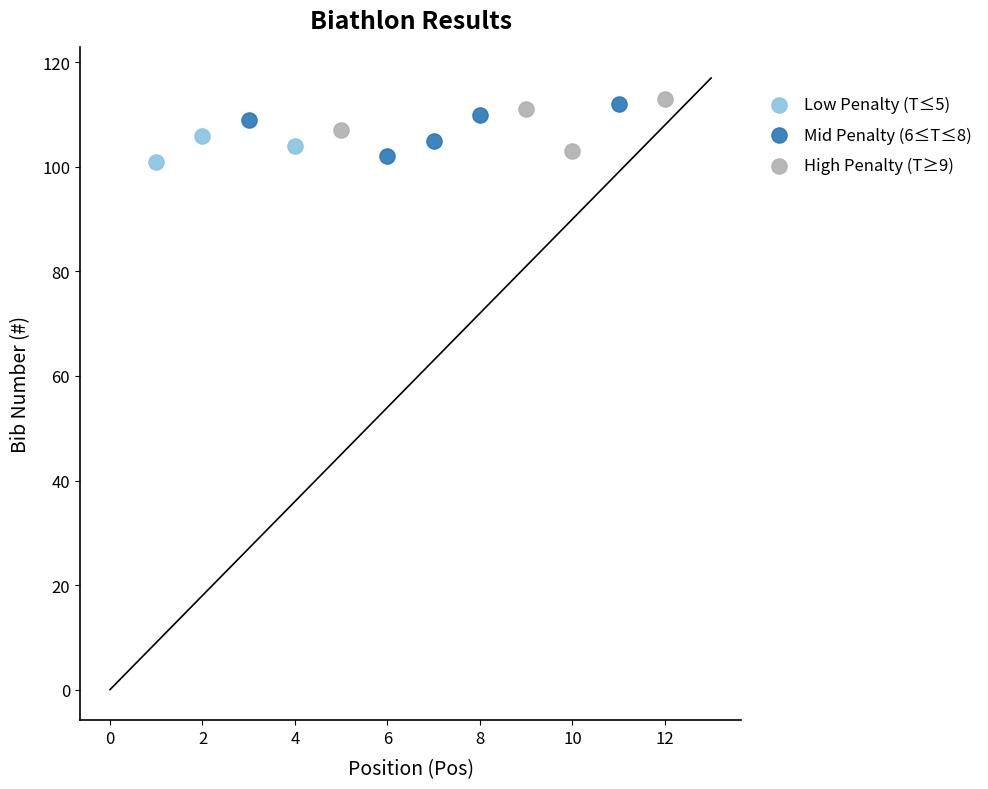

What are all the series names shown in the legend?

Low Penalty (T≤5), Mid Penalty (6≤T≤8), High Penalty (T≥9)